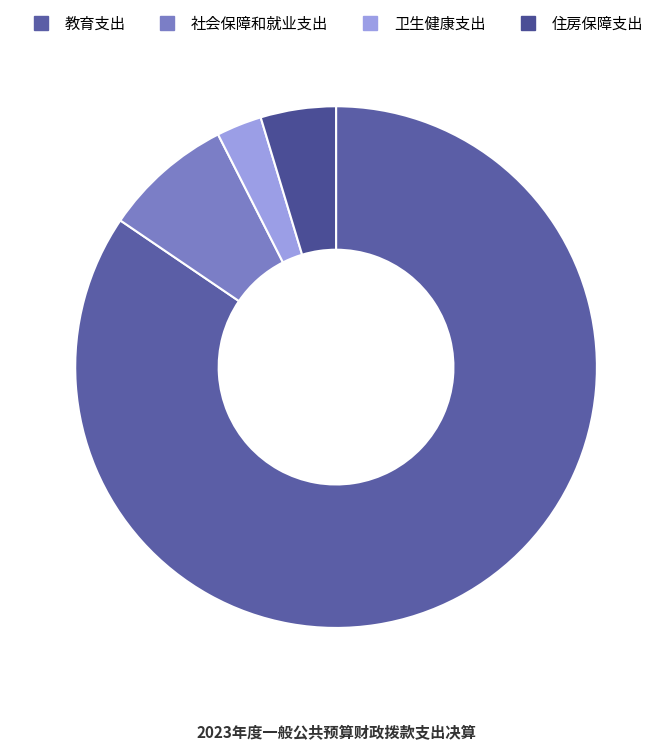

Rank the categories by value from lowest to highest.

卫生健康支出, 住房保障支出, 社会保障和就业支出, 教育支出